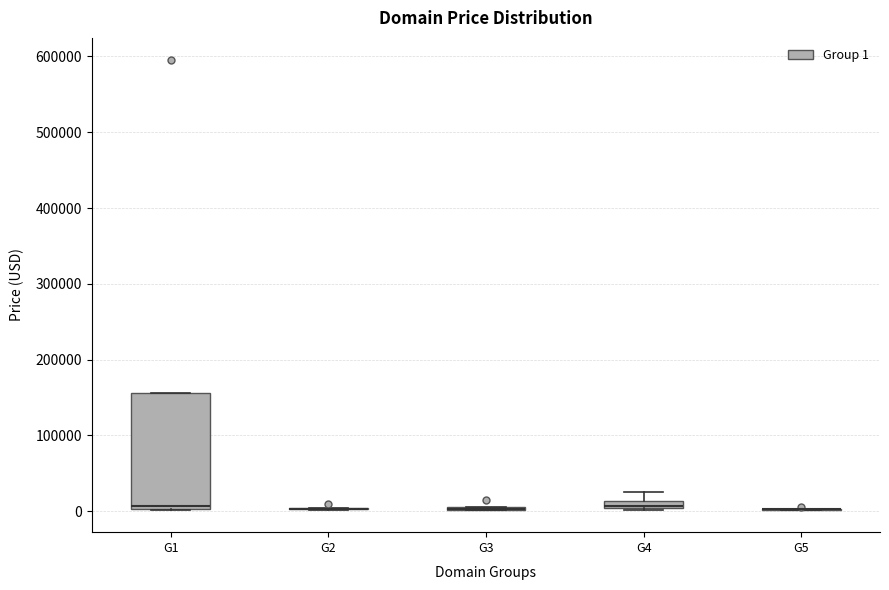

Which box is the tallest, from its lower edge to its upper edge?

G1